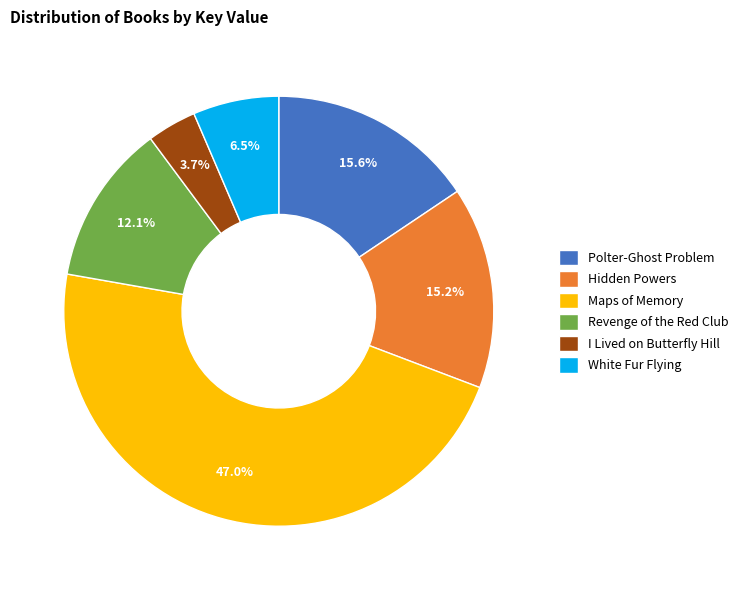

To the nearest percent, what is the average slice percentage?

17%